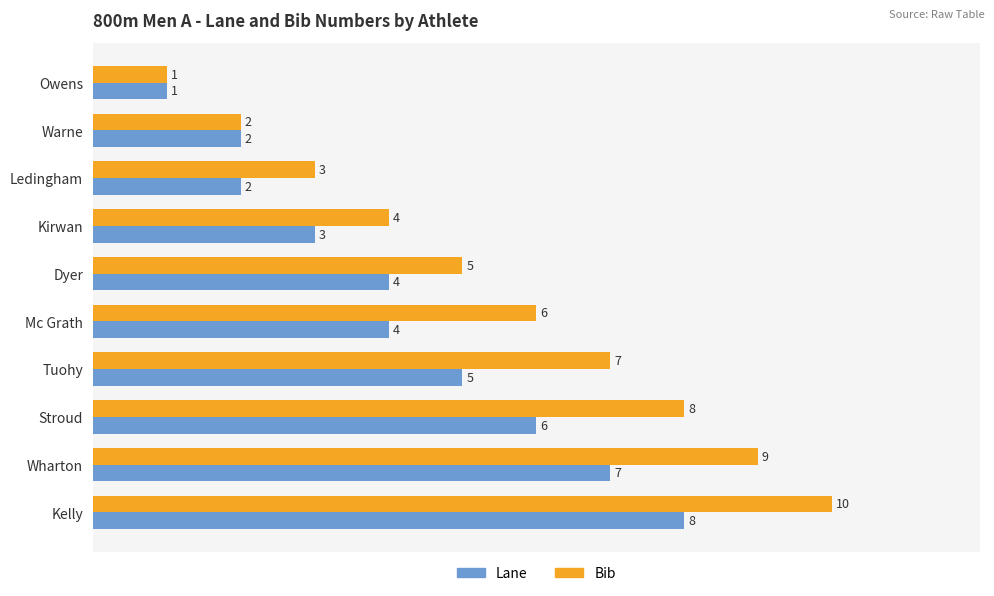

At which label is Bib closest to 5?

Dyer